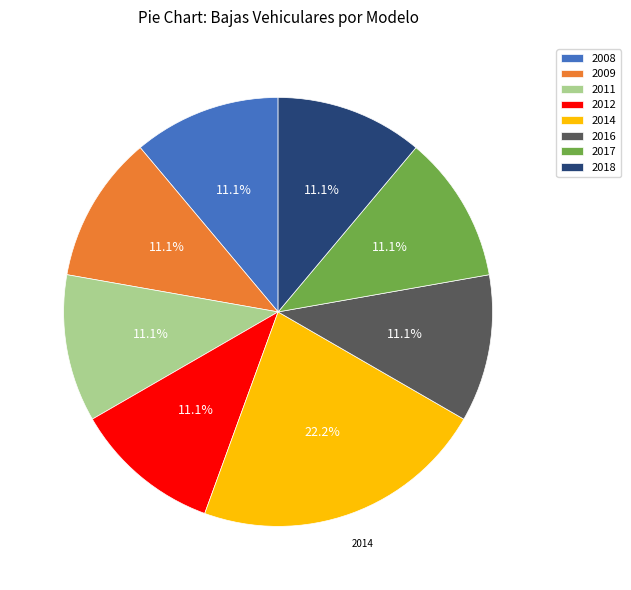

Approximately how many times larger is the value at 2009 compared to 2011?

1.0